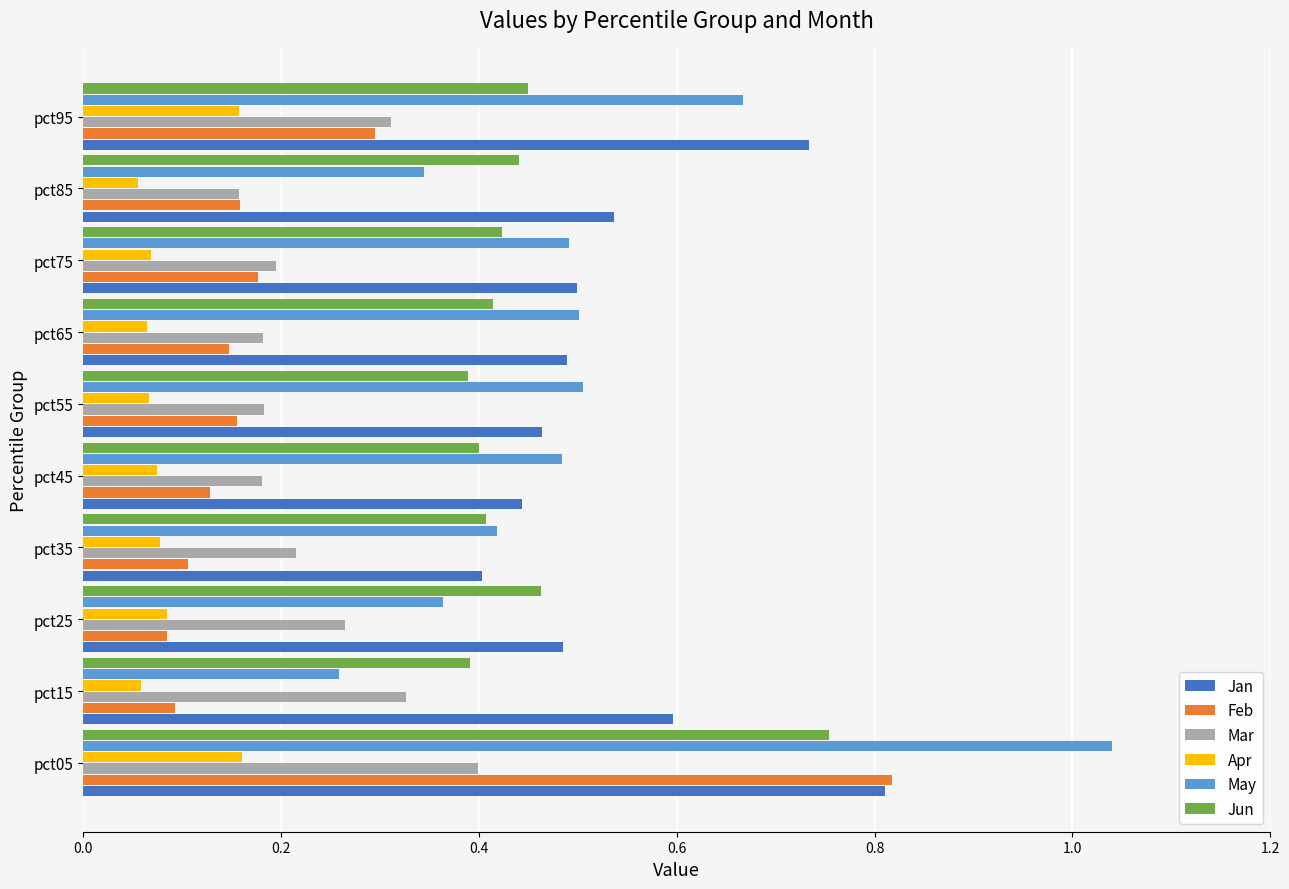

Count the Mar values in the range 0 to 1.

10